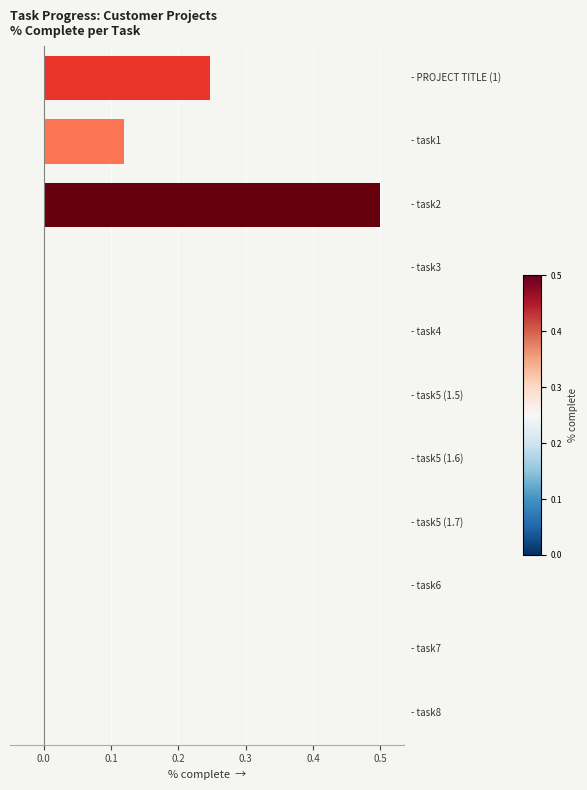

How many data points does each series have?

11